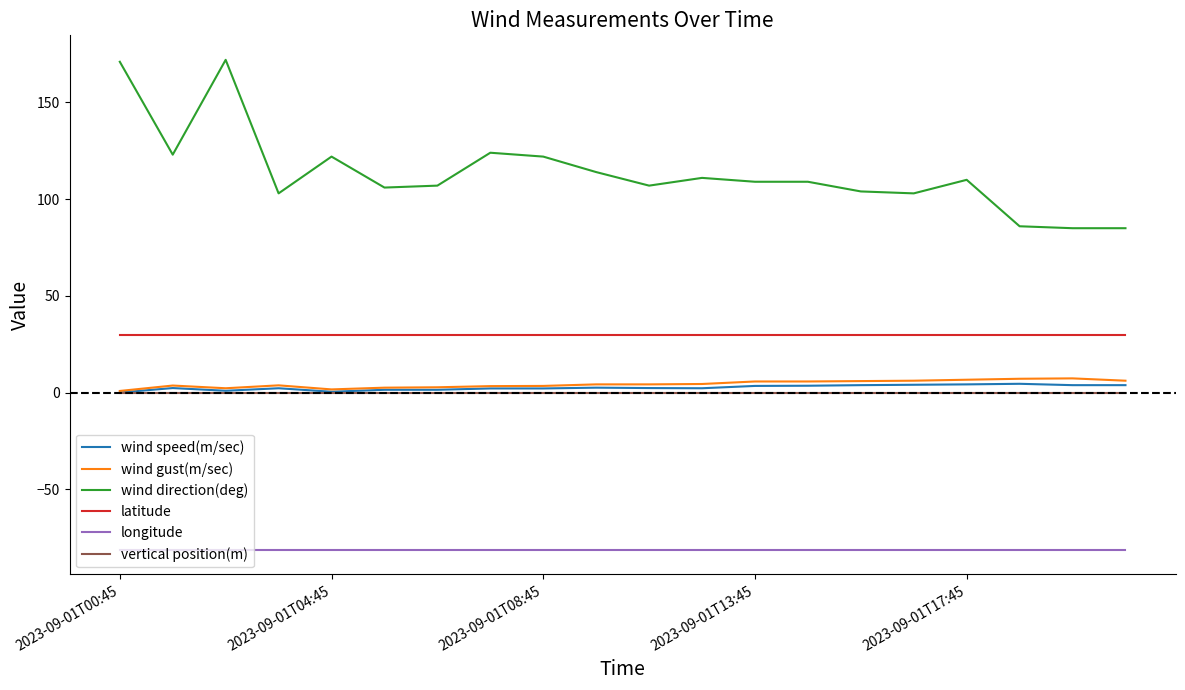

Which series has the largest range (max minus min)?

wind direction(deg)